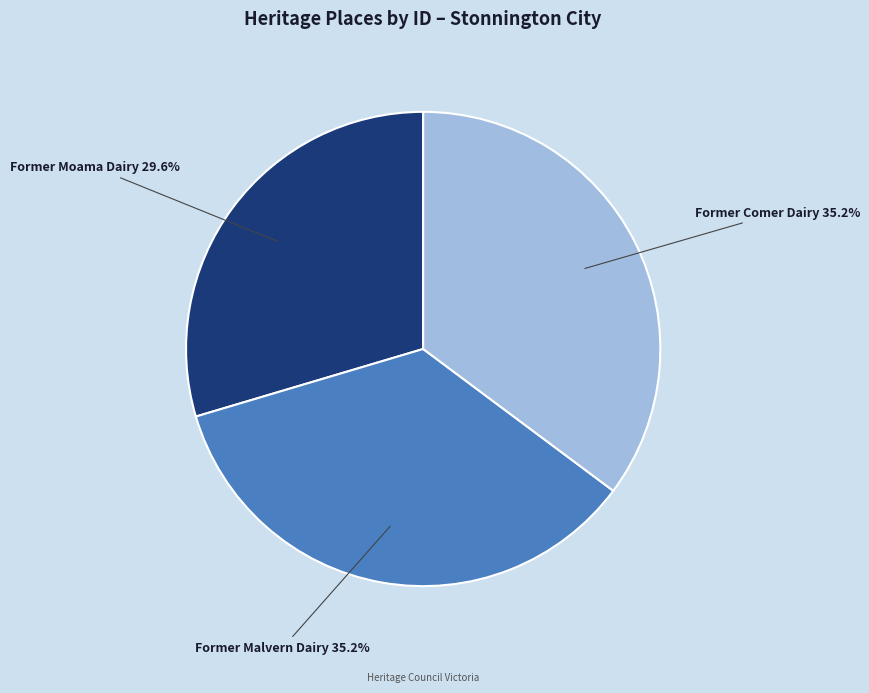

To the nearest percent, what is the combined percentage of Former Moama Dairy and Former Malvern Dairy?

65%